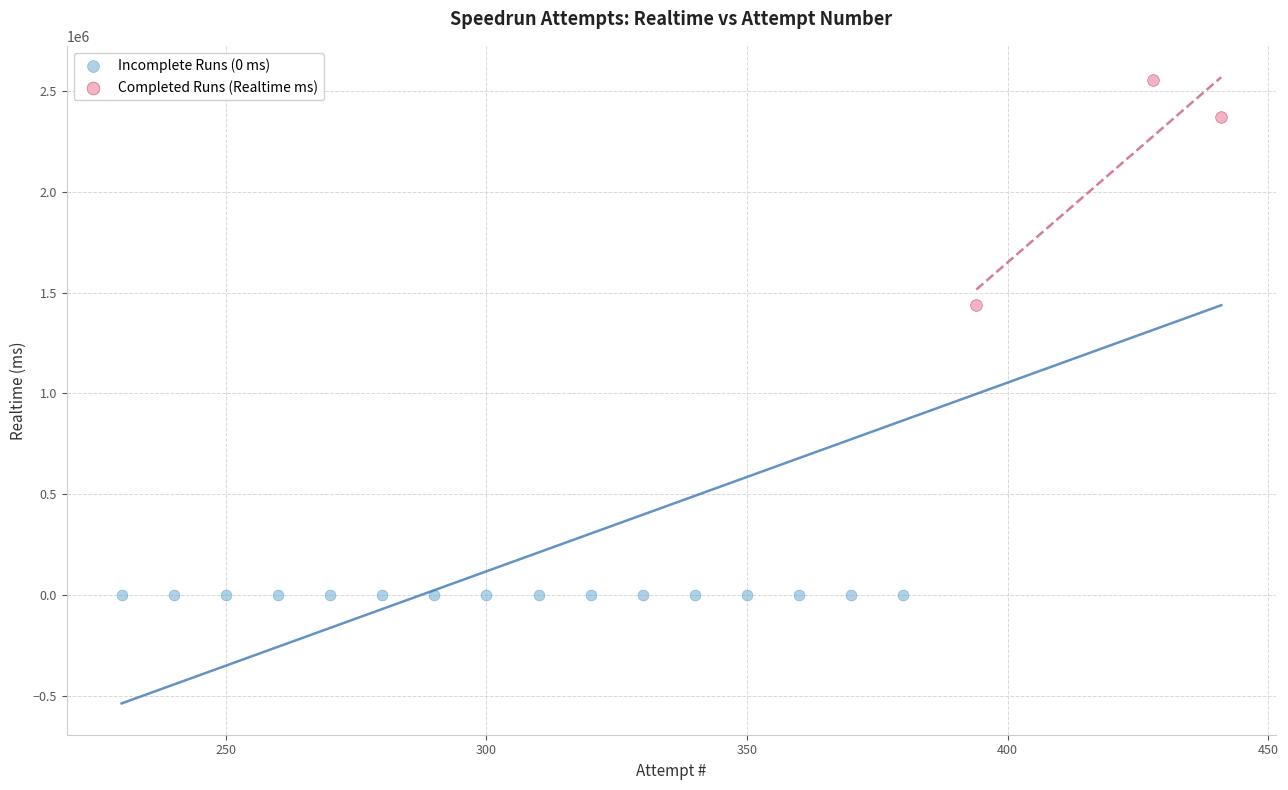

What are all the series names shown in the legend?

Incomplete Runs (0 ms), Completed Runs (Realtime ms)